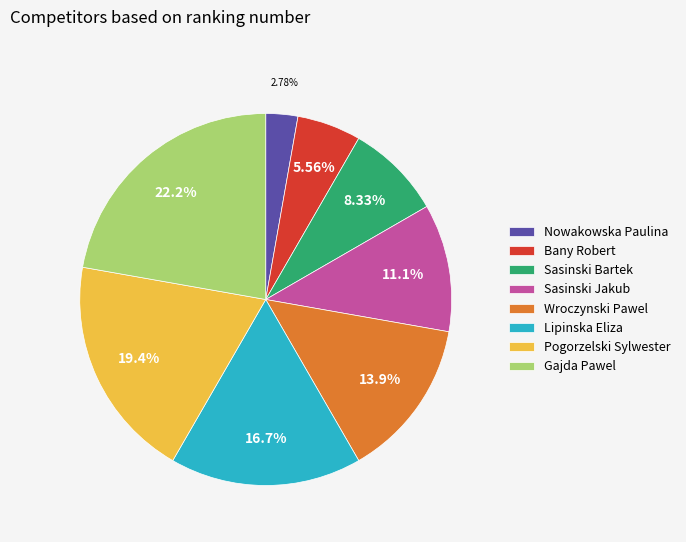

How many segments does this pie chart have?

8